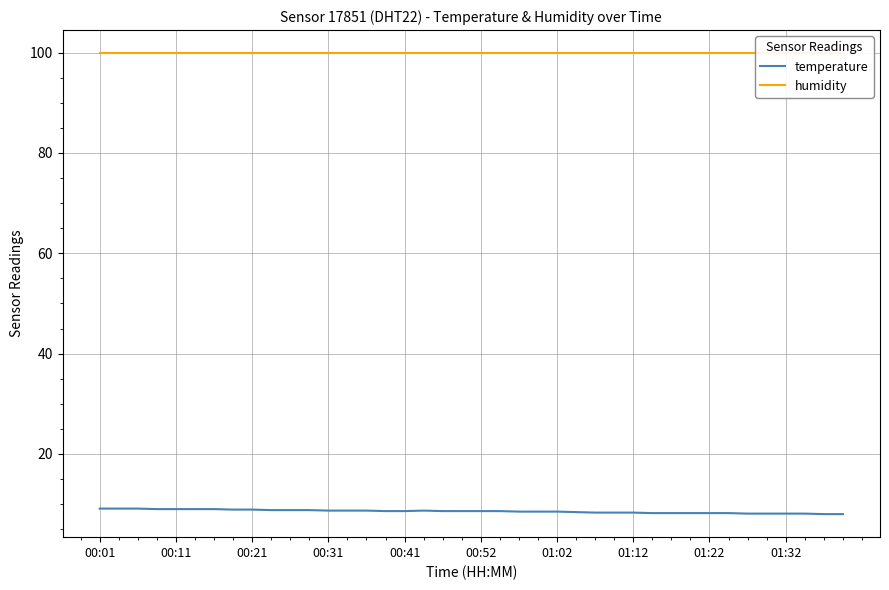

True or false: humidity and temperature cross at least once.

False